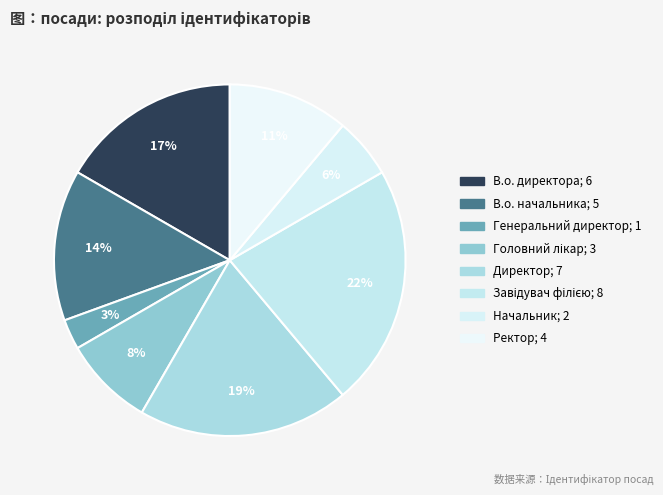

Which has a higher value, Начальник or В.о. директора?

В.о. директора